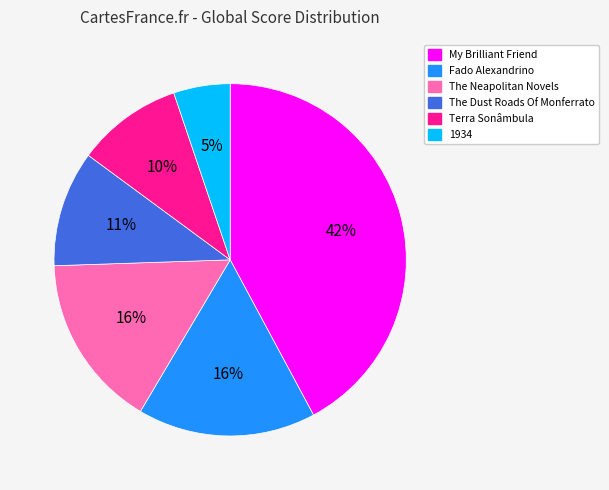

The The Neapolitan Novels slice represents 16% of the pie. True or false?

True